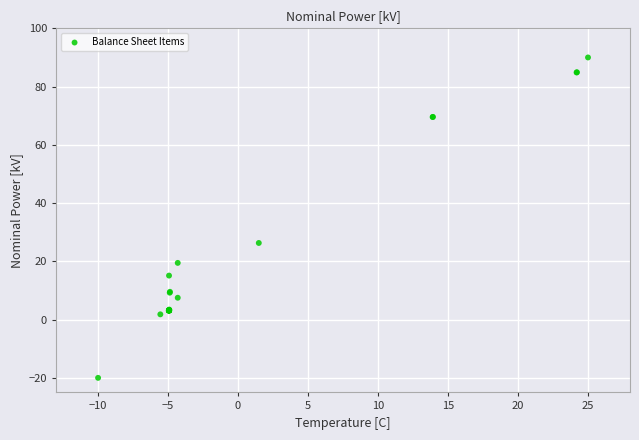

What Y value in the scatter plot is closest to 34?

26.3